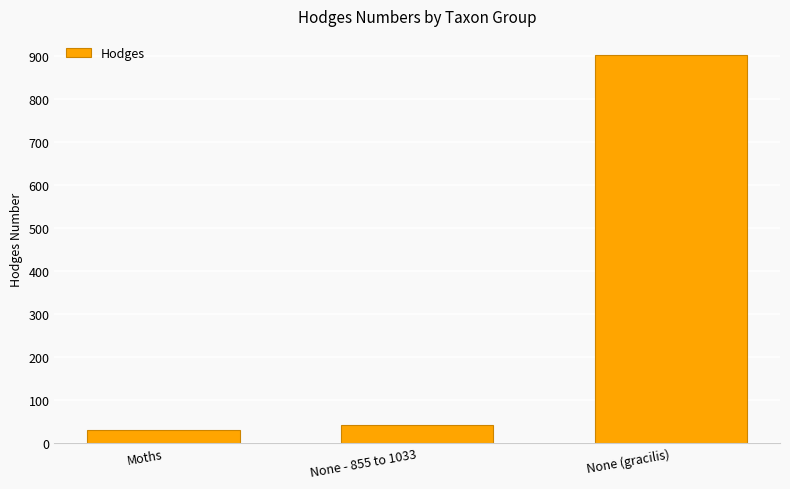

Count the number of categories in the chart.

3